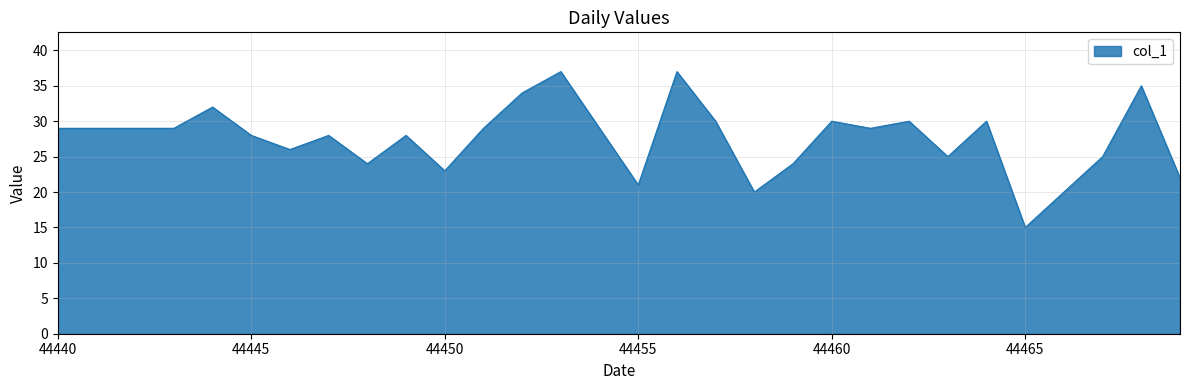

True or false: there are more than 1 points higher than both neighbors.

True